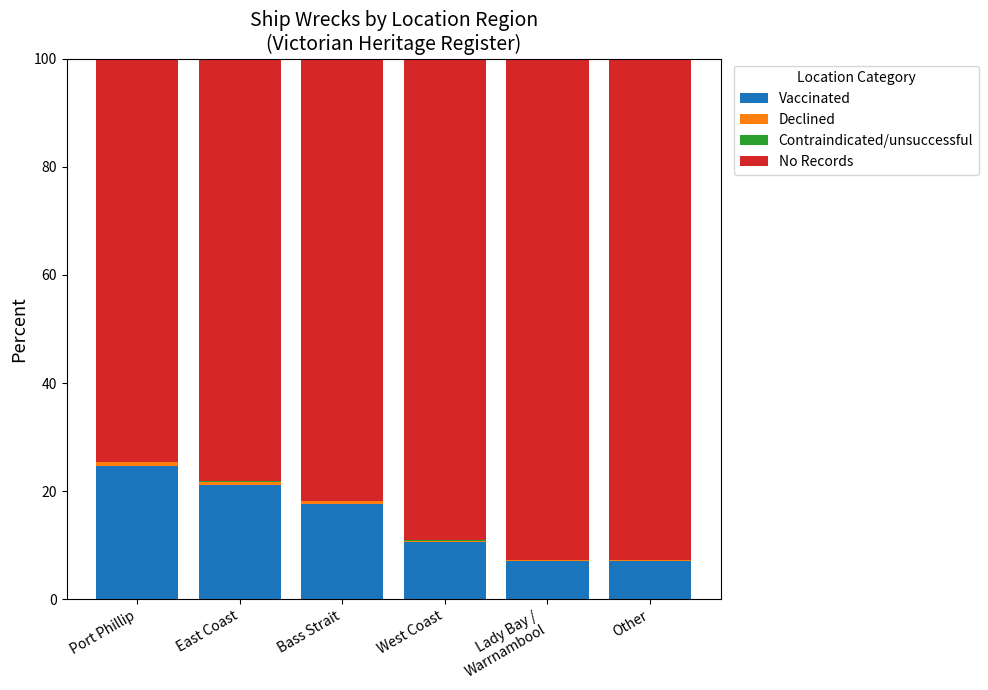

The value of Vaccinated at Bass Strait is 12.1. True or false?

False